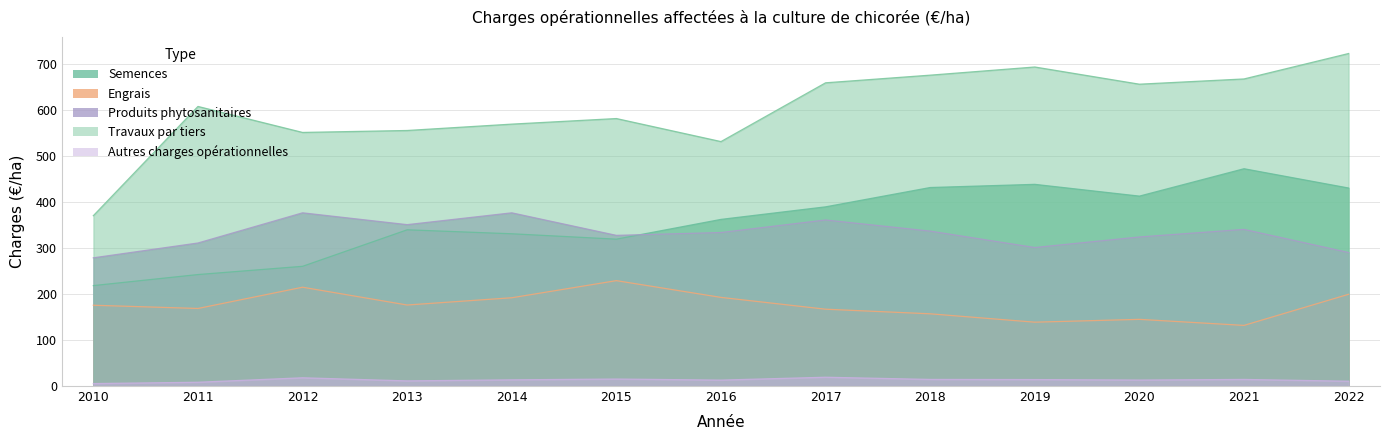

Which has a higher value, 2017 or 2018?

2018